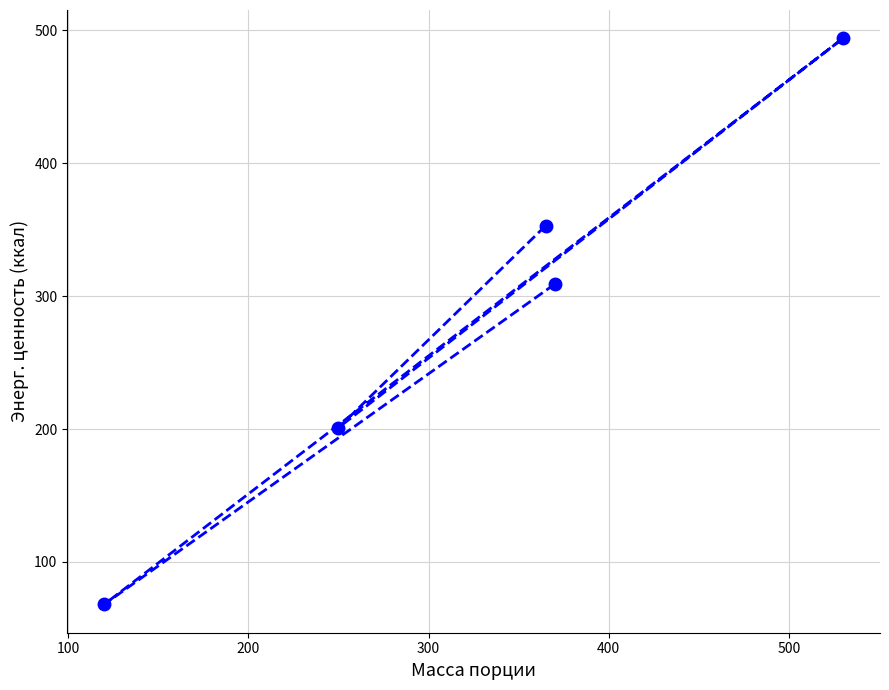

What is the greatest value displayed?

494